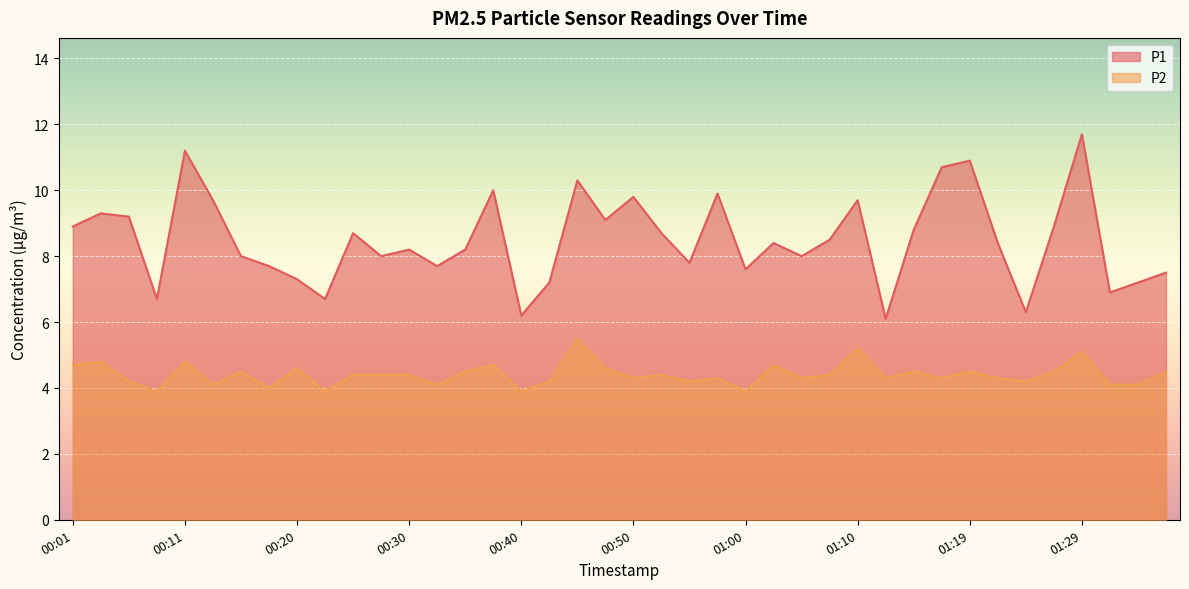

Read the P2 value at 00:45.

5.5